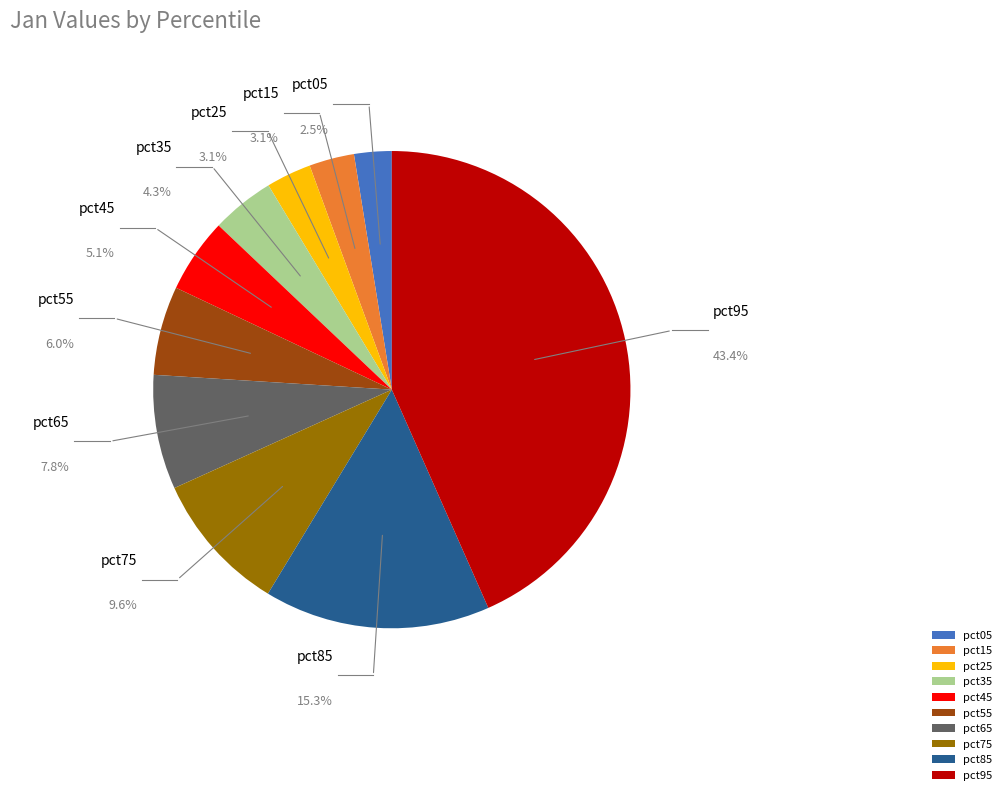

Does pct05 represent more than half of the total?

No